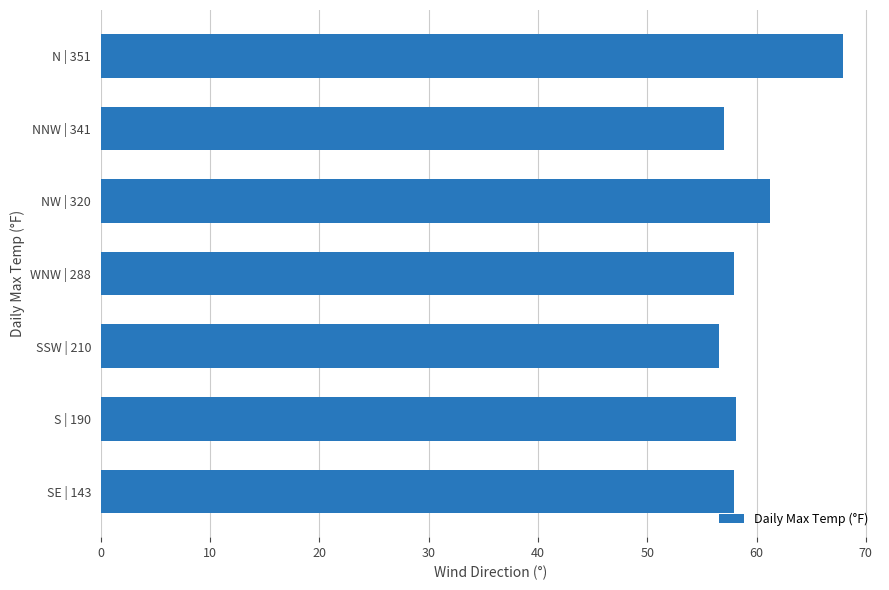

Does the chart contain any negative values?

No